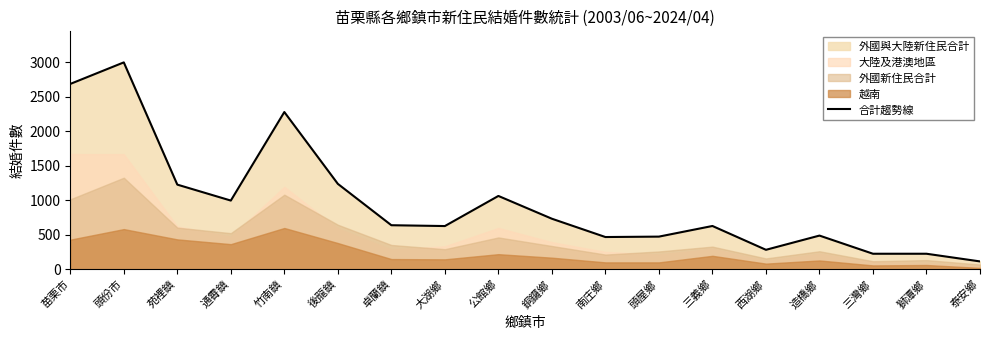

What position from the left is 公館鄉?

9